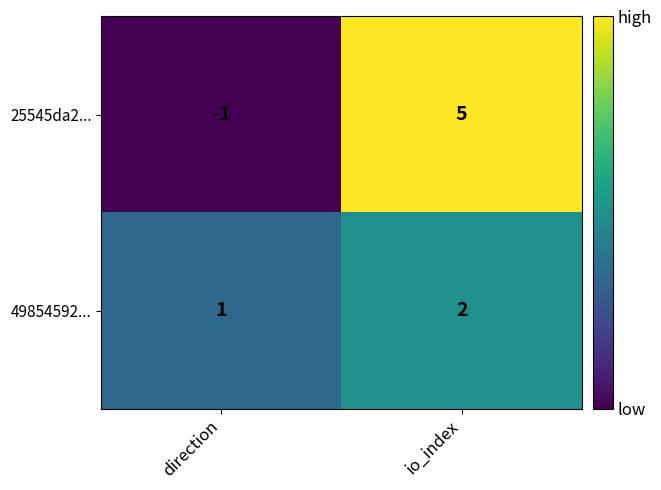

What is the sum of all 25545da2... values?

4